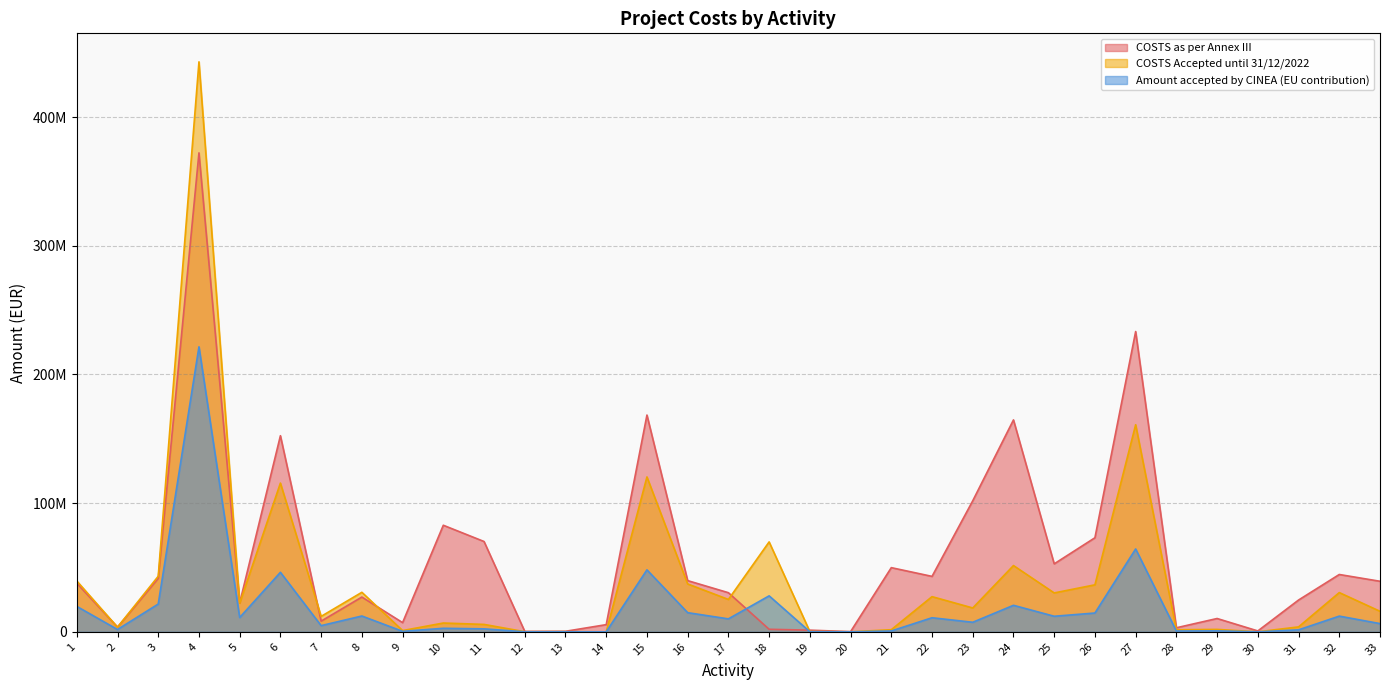

How many distinct data groups are displayed?

3